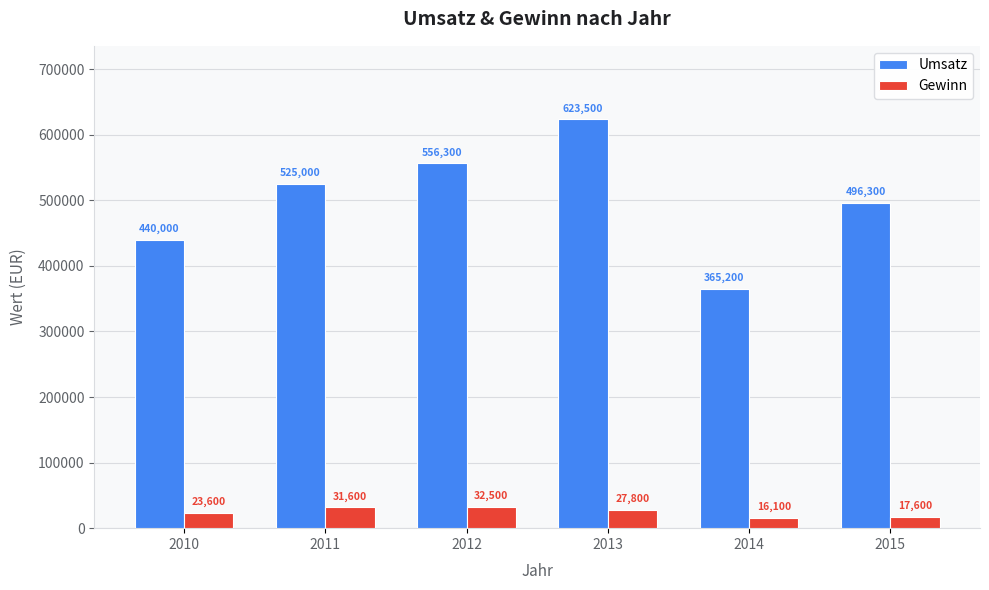

Reading left to right, extract all data points from this chart.

Umsatz: 2010=440000	2011=525000	2012=556300	2013=623500	2014=365200	2015=496300
Gewinn: 2010=23600	2011=31600	2012=32500	2013=27800	2014=16100	2015=17600